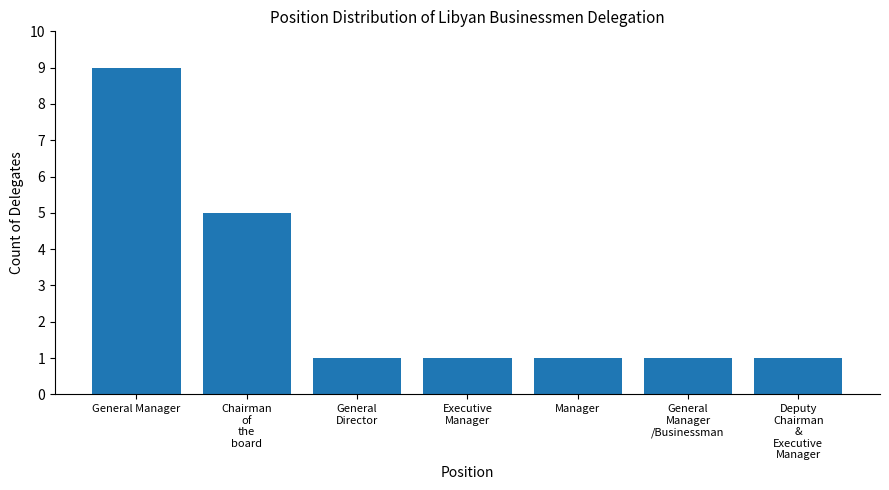

Is it true that the value at Deputy
Chairman
&
Executive
Manager is 2?

False